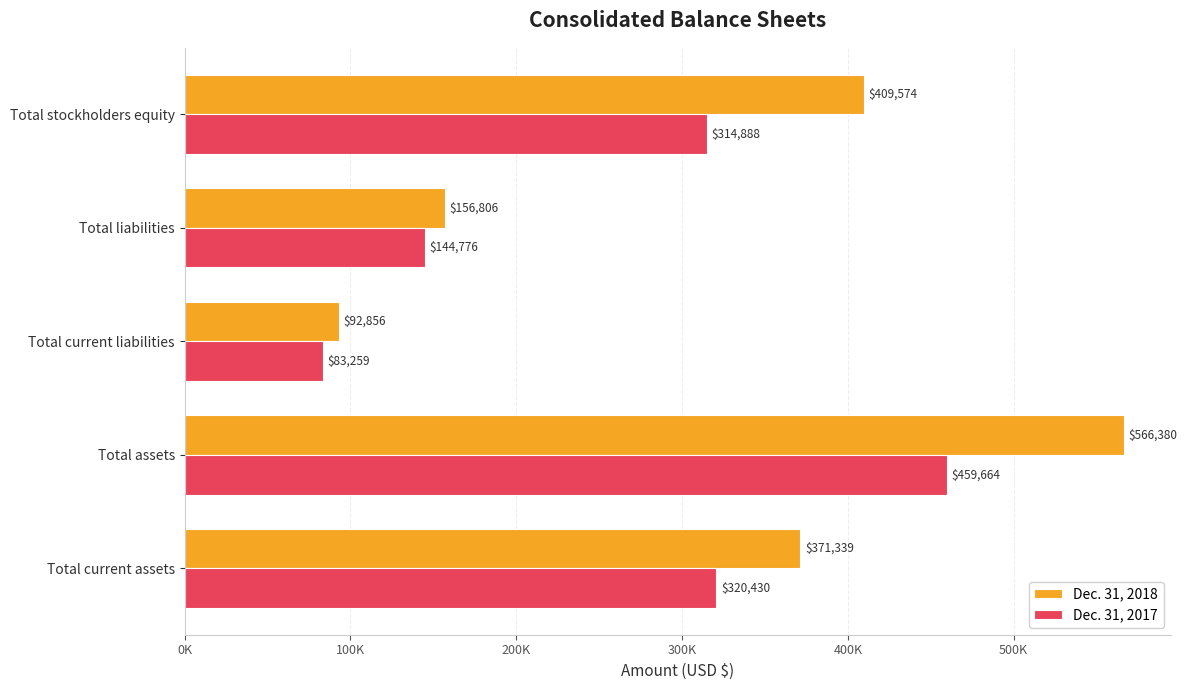

What is the value of the Dec. 31, 2018 bar at the 2nd from the left?

566380